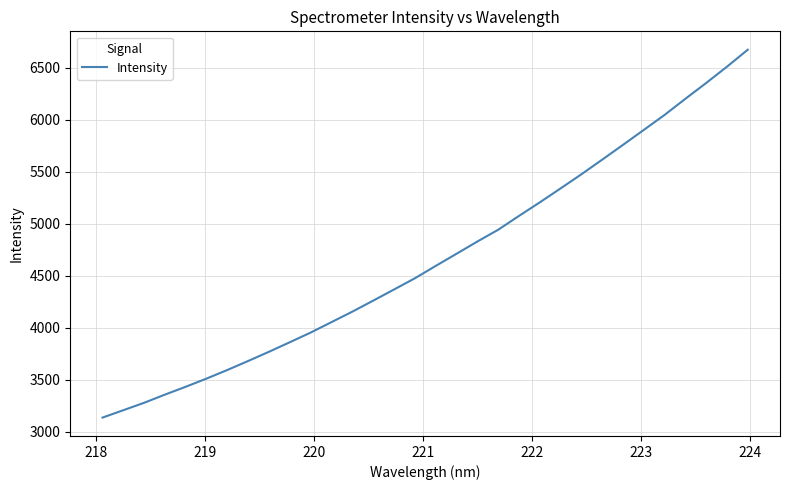

What is the difference between the maximum and minimum values?

3534.5